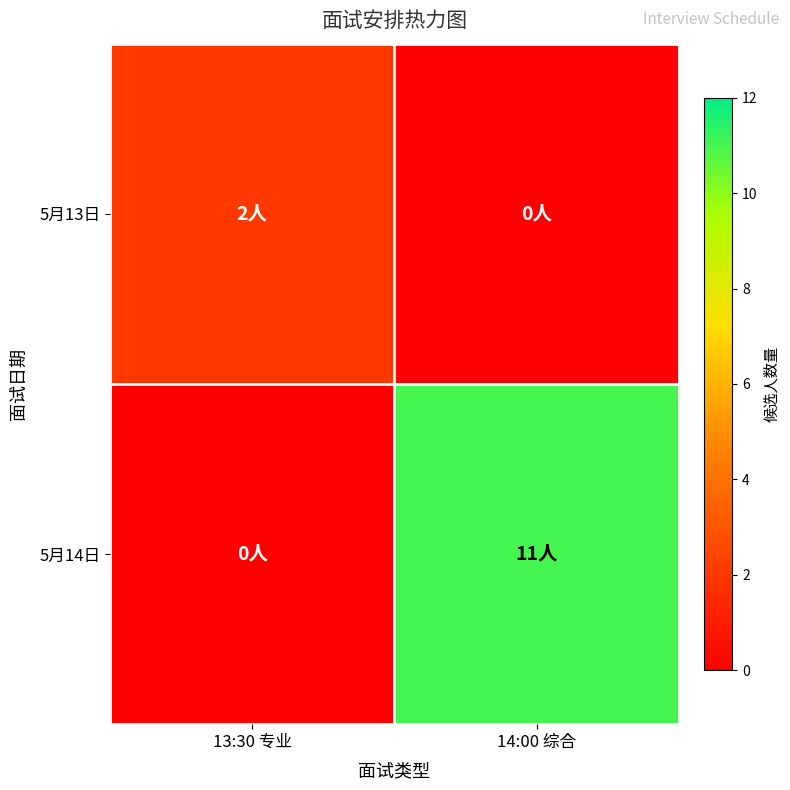

Count the number of data series in this chart.

2